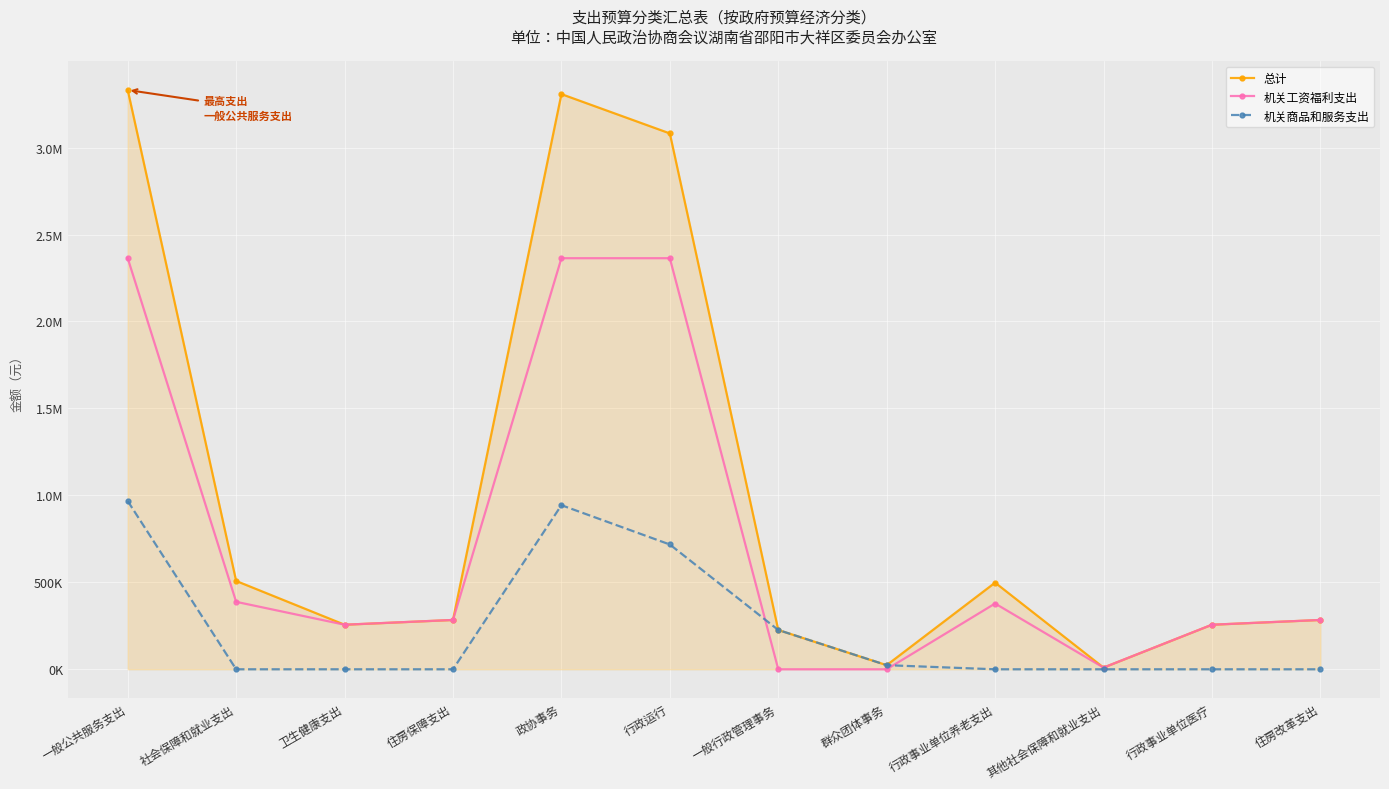

Is this an area chart (filled region under the line)?

Yes